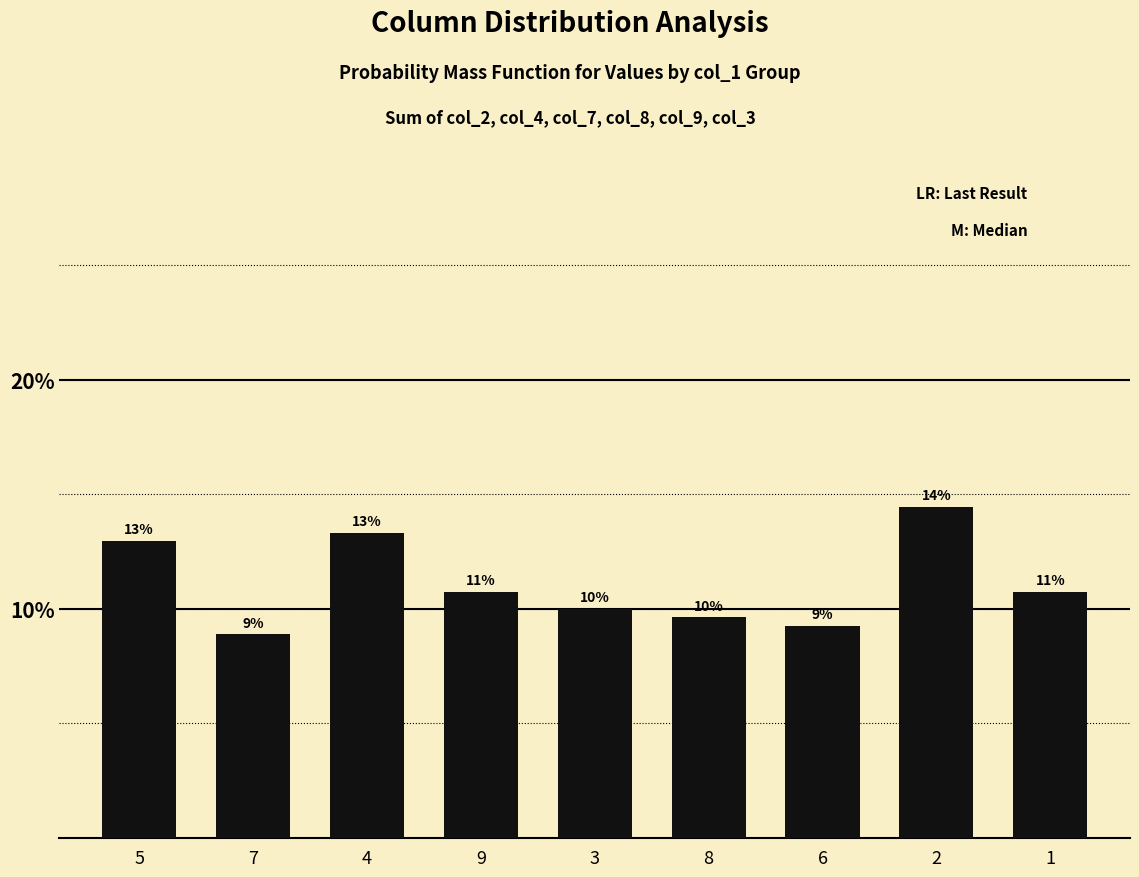

At which category does the chart reach its peak across all series?

2